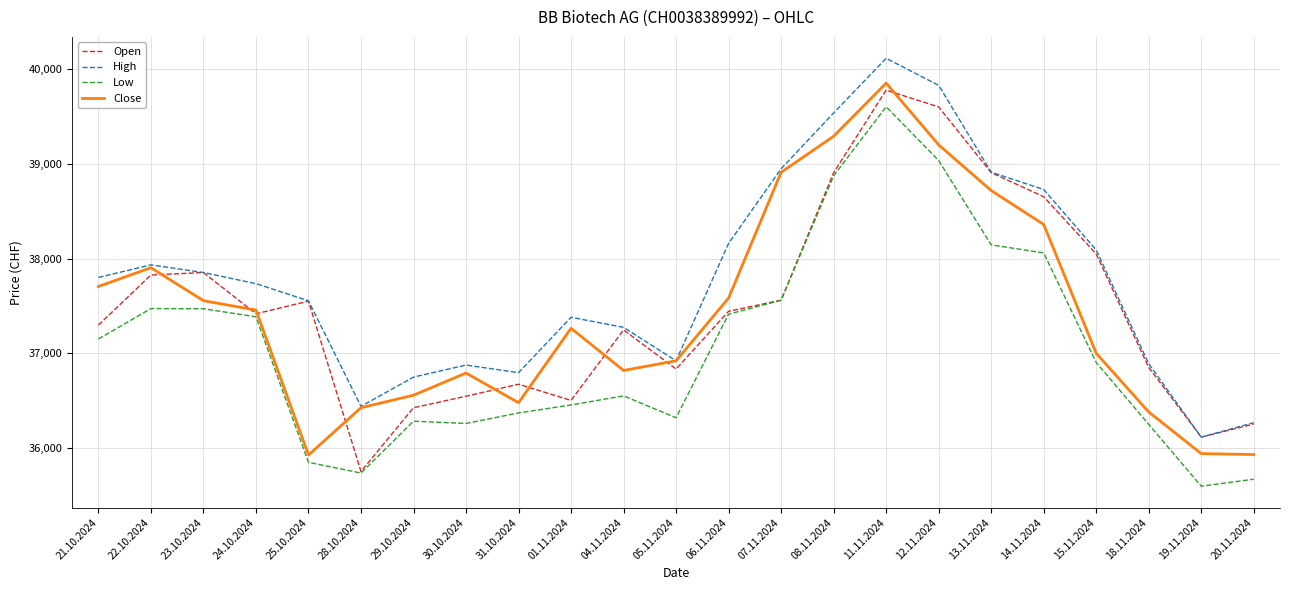

At which label does Open reach its peak?

11.11.2024